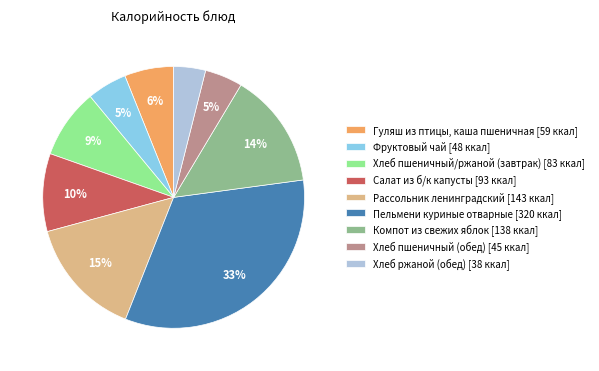

Count the number of slices in the pie.

9